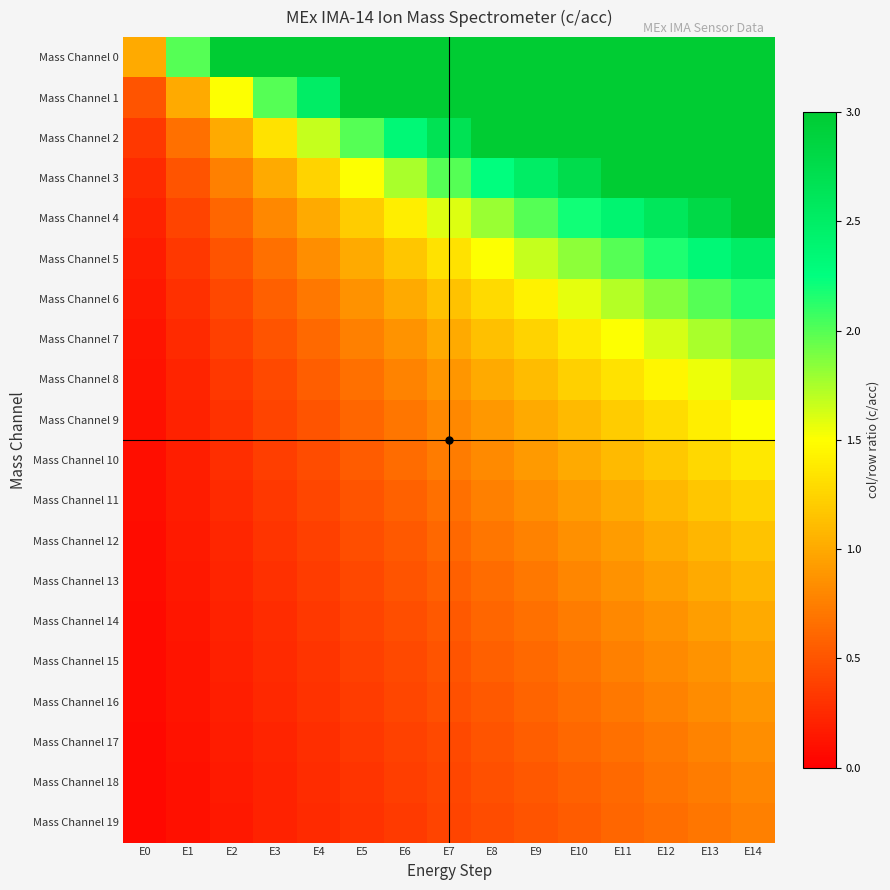

Rank the series at E0 from highest to lowest value.

Mass Channel 0, Mass Channel 1, Mass Channel 2, Mass Channel 3, Mass Channel 4, Mass Channel 5, Mass Channel 6, Mass Channel 7, Mass Channel 8, Mass Channel 9, Mass Channel 10, Mass Channel 11, Mass Channel 12, Mass Channel 13, Mass Channel 14, Mass Channel 15, Mass Channel 16, Mass Channel 17, Mass Channel 18, Mass Channel 19